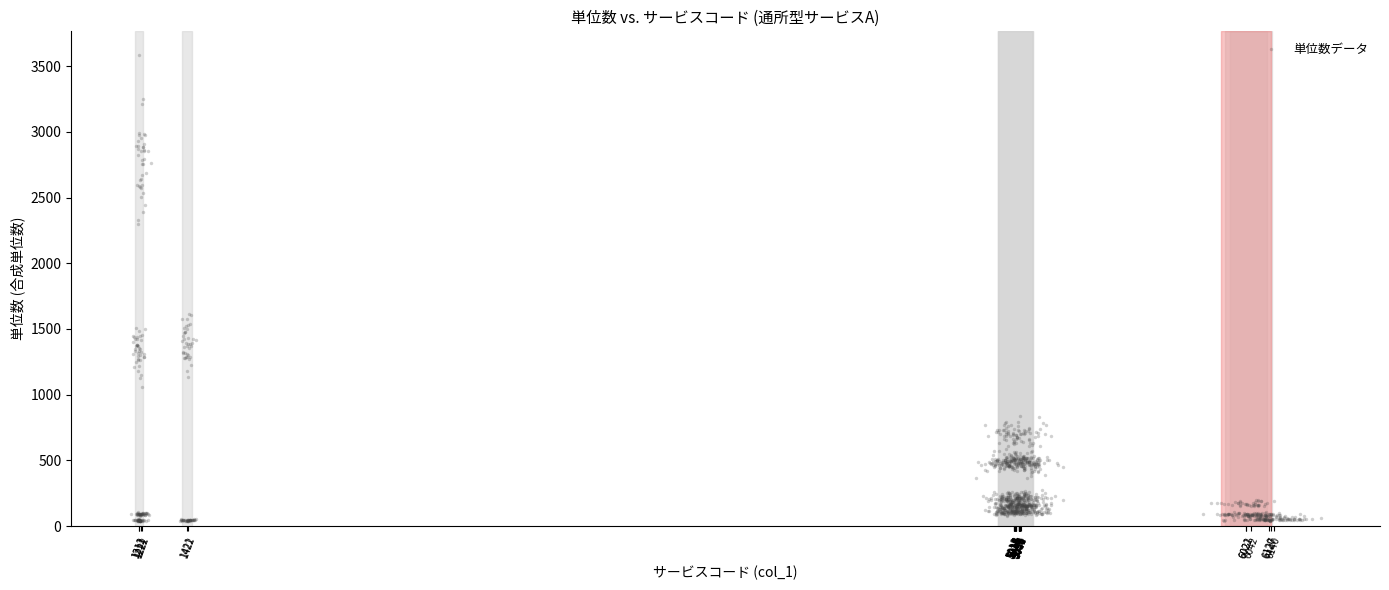

What is the range of X values (max minus min)?

5169.4